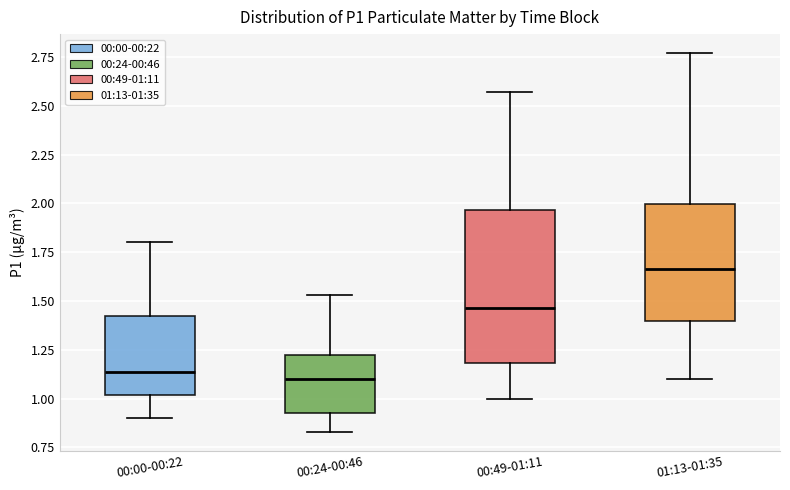

Reading left to right, transcribe this box plot: for each box, give where its median line is, the range the box spans, and where its two whiskers end, as read against the y-axis. The values are not printed on the chart, so give them approximately, as read against the axis.

00:00-00:22: median 1.15, box 1.00 to 1.40, whiskers 0.90 to 1.80
00:24-00:46: median 1.10, box 0.95 to 1.20, whiskers 0.85 to 1.55
00:49-01:11: median 1.45, box 1.20 to 1.95, whiskers 1.00 to 2.55
01:13-01:35: median 1.65, box 1.40 to 2.00, whiskers 1.10 to 2.75